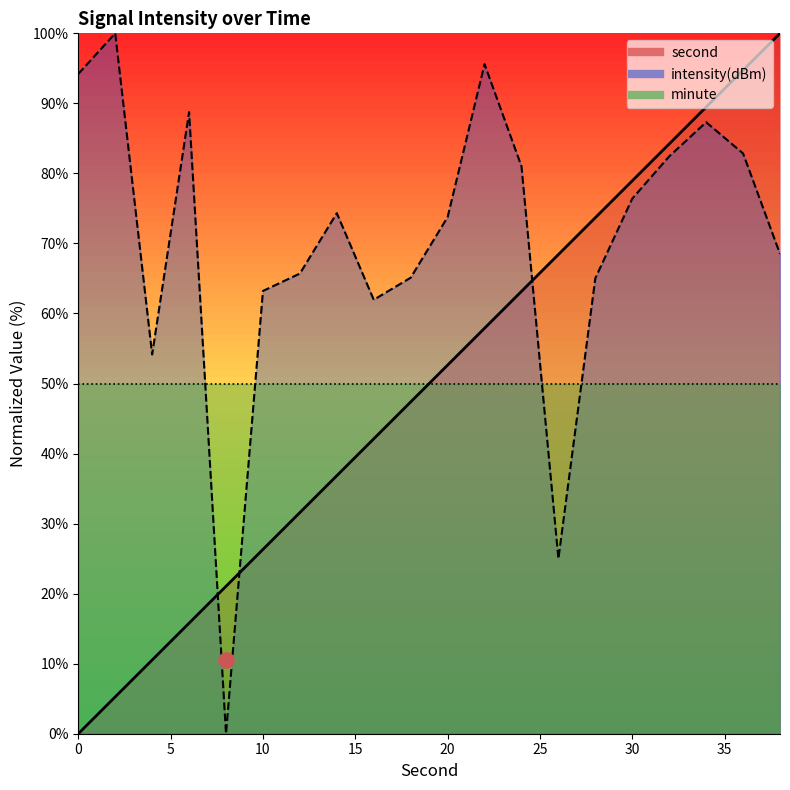

What is the total value across all series at 2?

105.3